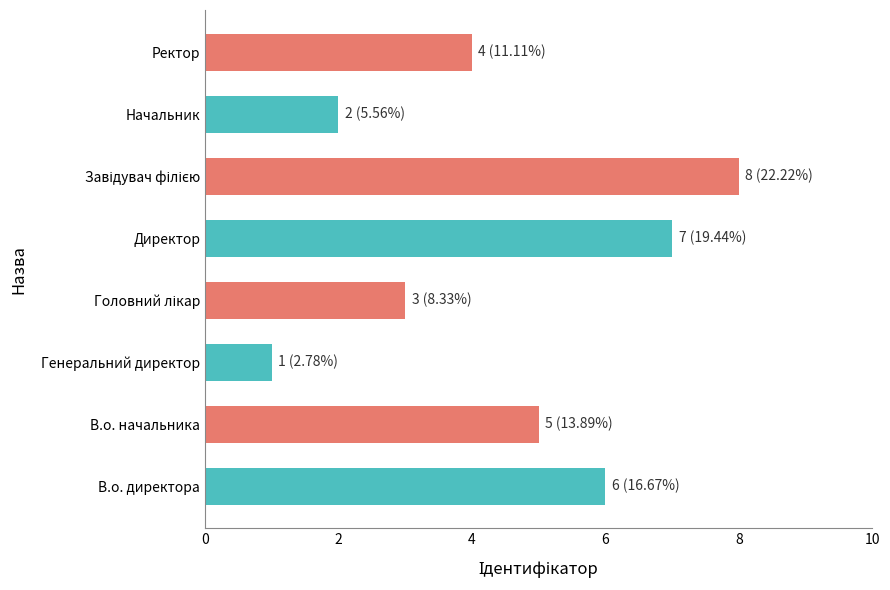

The chart shows a value of 6 at В.о. директора. True or false?

True